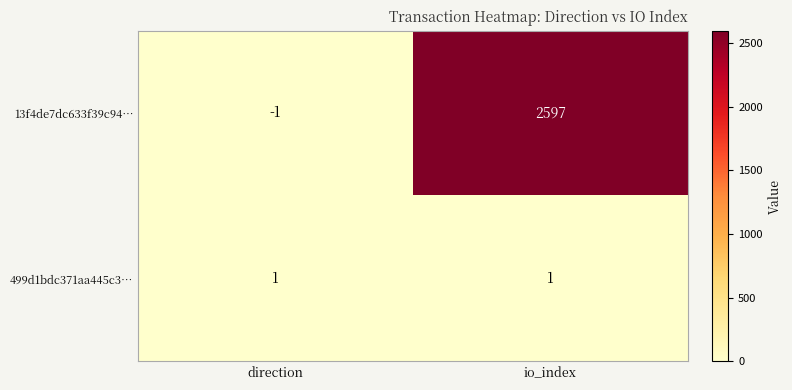

Is the value of 13f4de7dc633f39c94… at direction greater than the value of 499d1bdc371aa445c3… at direction?

No